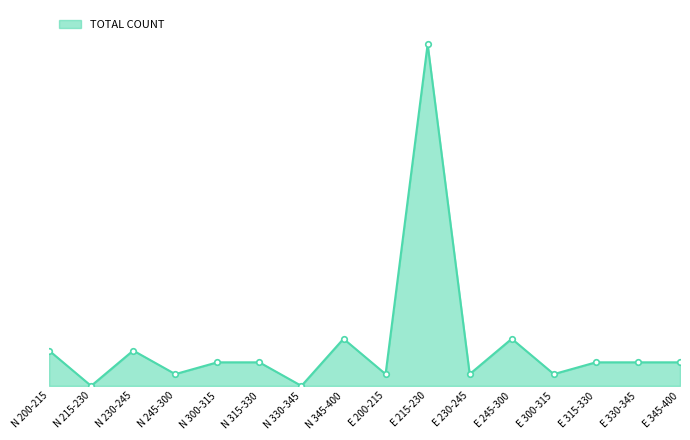

What is the label of the 11th point from the right?

N 315-330